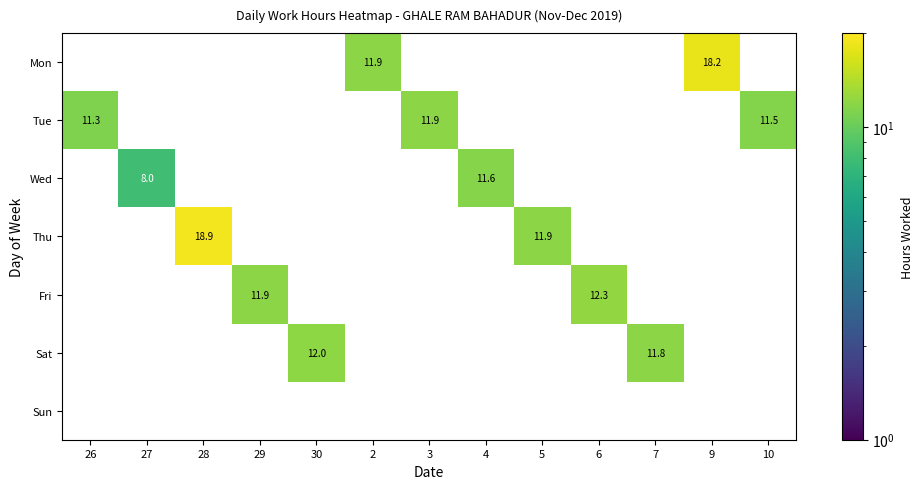

The Tue series shows 15.5 at 10. True or false?

False